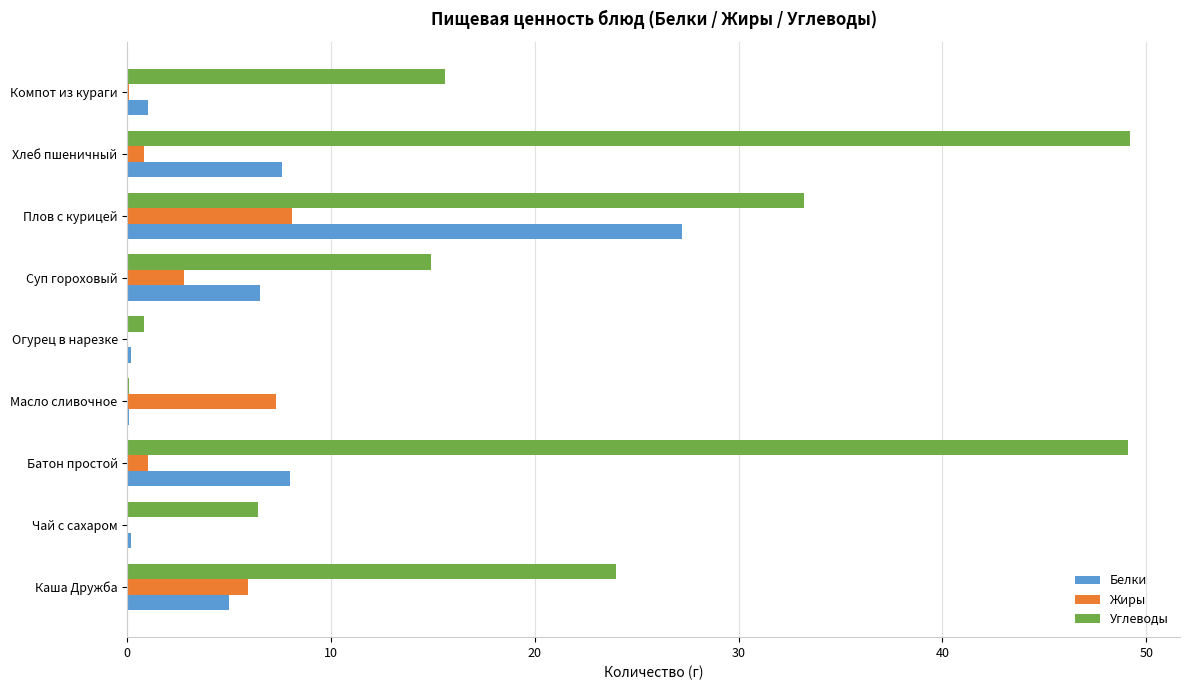

What is the total value across all series at Плов с курицей?

68.5